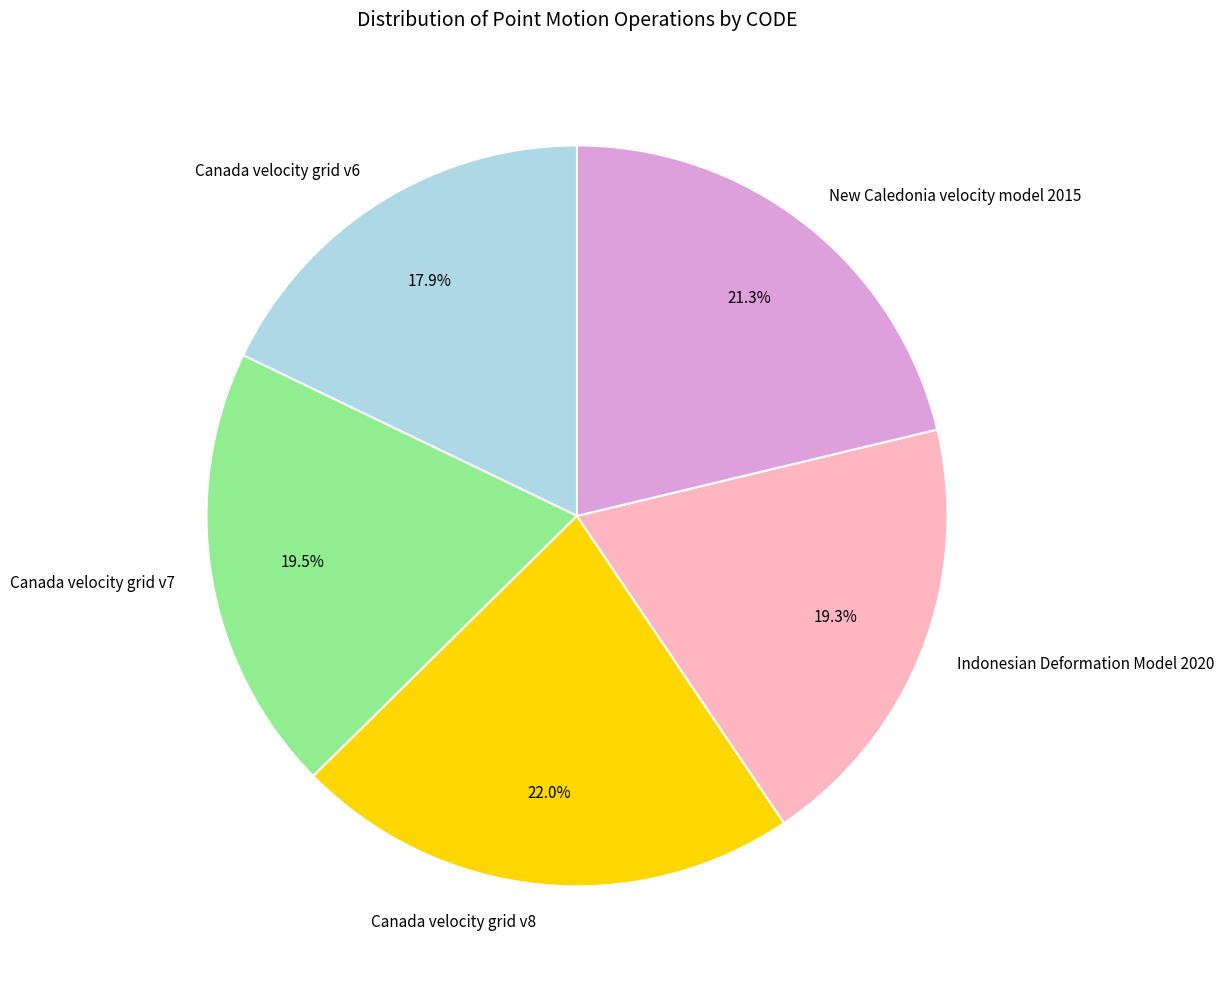

What percentage is the Indonesian Deformation Model 2020 slice, to the nearest percent?

19%